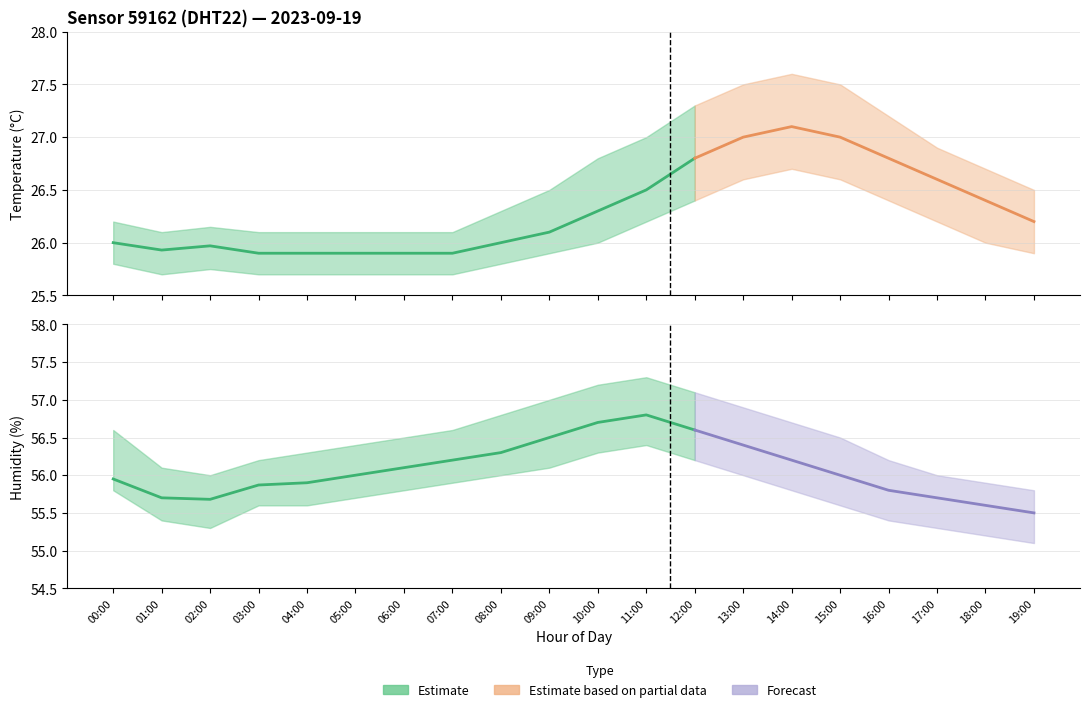

At which category does temperature_upper reach its first local valley?

01:00